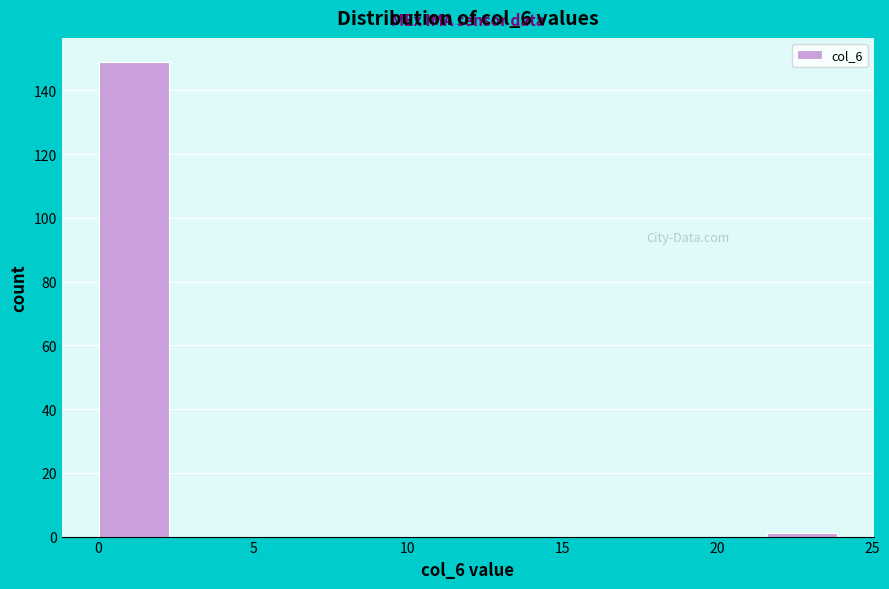

What is the height of the bar covering 0.0 to 2.4 on the x-axis? Neither the bar edges nor the heights are printed on the chart, so give them approximately, as read against the axes.

150